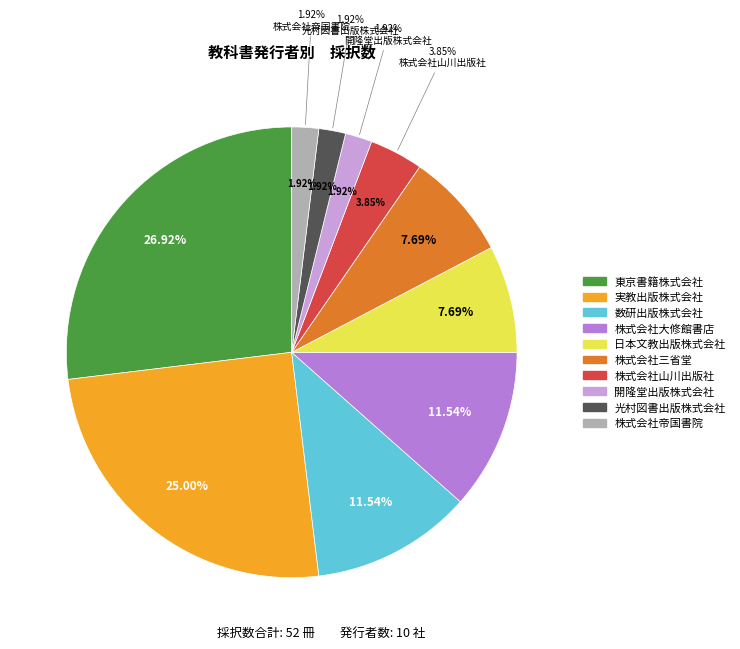

Which category has the biggest portion of the pie?

東京書籍株式会社